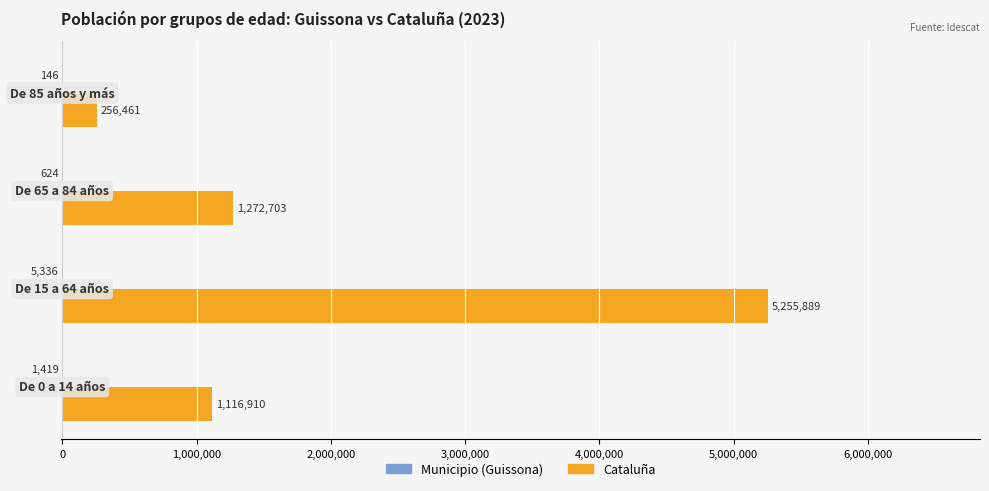

What is the maximum value for Cataluña?

5255889